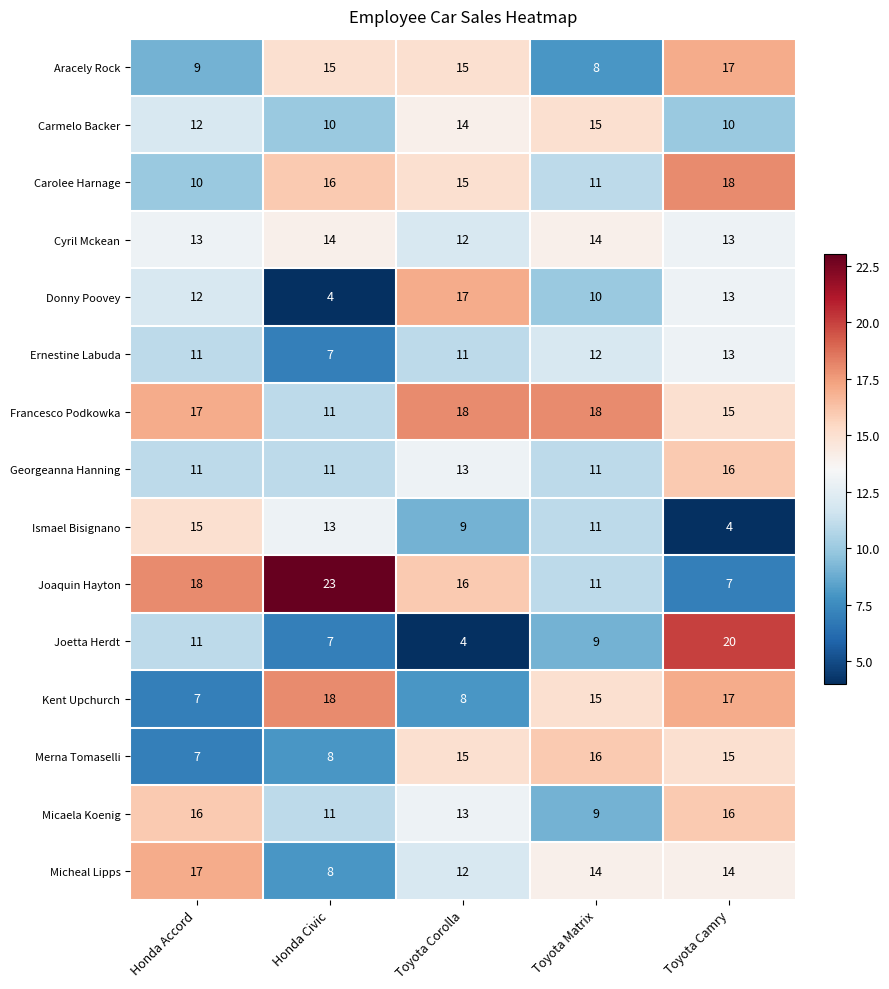

The value of Ismael Bisignano at Toyota Matrix is 7. True or false?

False